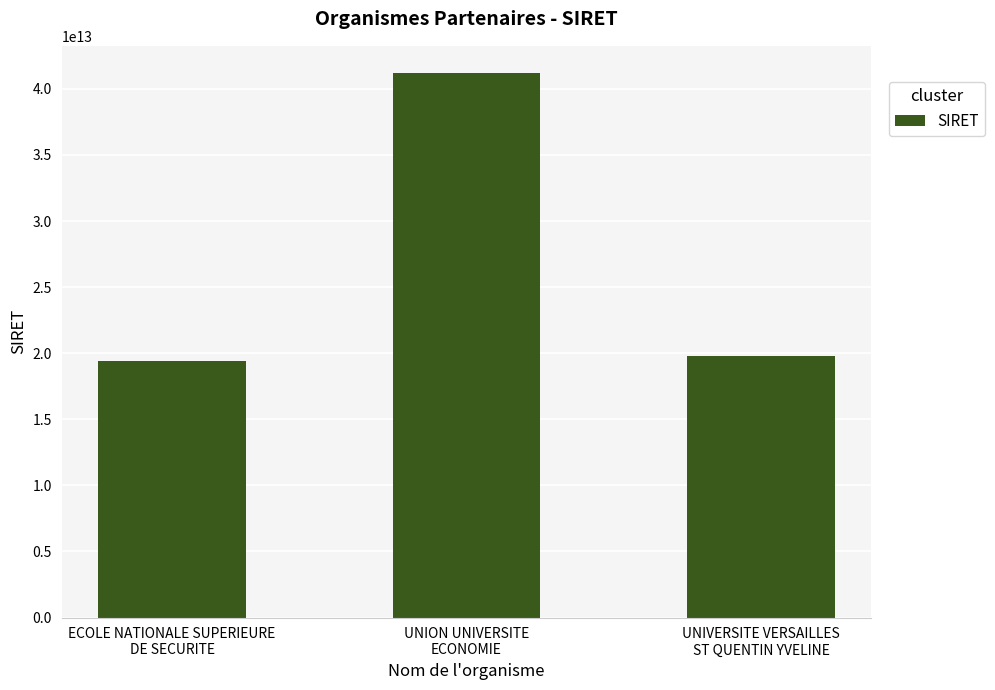

What is the label of the 3rd bar from the right?

ECOLE NATIONALE SUPERIEURE
DE SECURITE